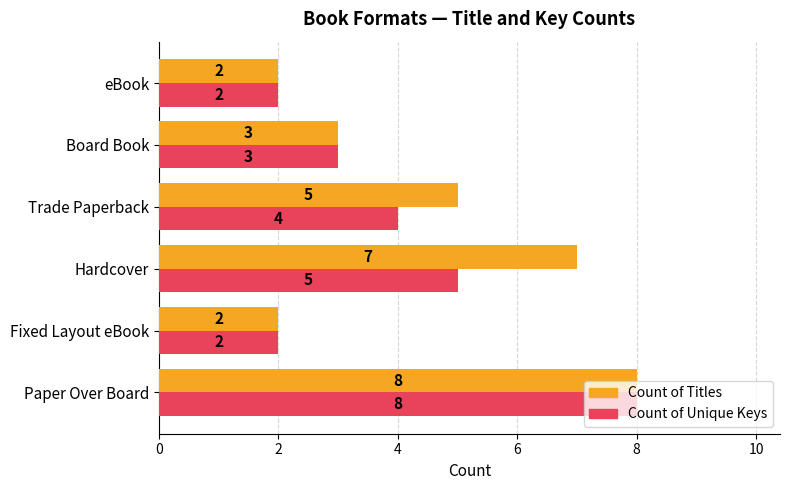

What are all the series names shown in the legend?

Count of Titles, Count of Unique Keys